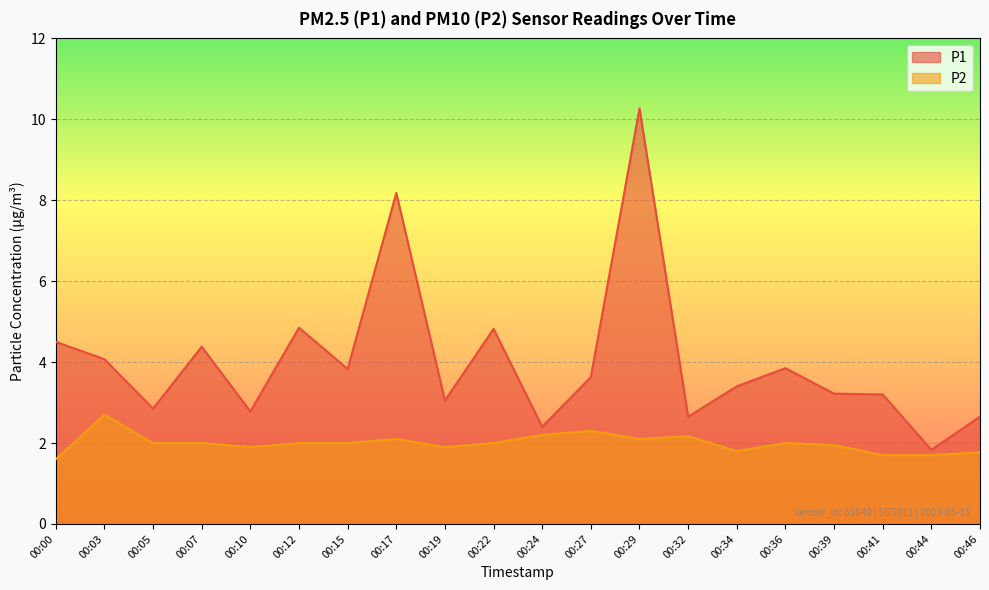

List the labels in order of P1 value, smallest first.

00:44, 00:24, 00:32, 00:46, 00:10, 00:05, 00:19, 00:41, 00:39, 00:34, 00:27, 00:15, 00:36, 00:03, 00:07, 00:00, 00:22, 00:12, 00:17, 00:29